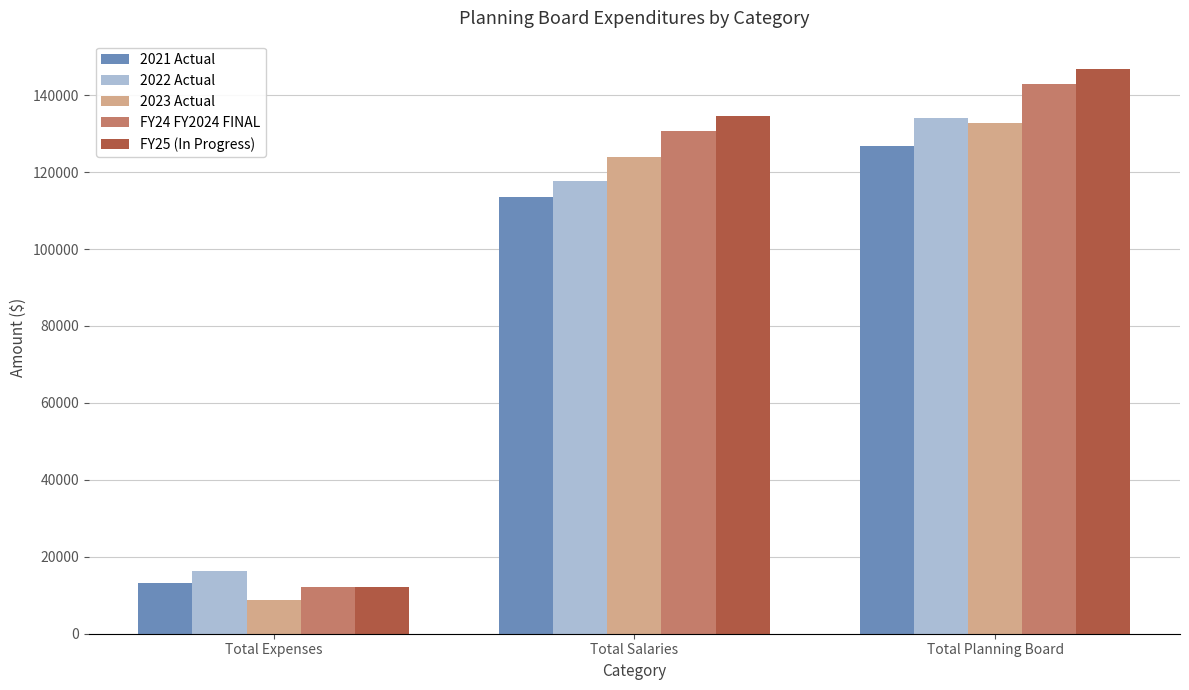

What is the label of the 3rd bar from the right?

Total Expenses